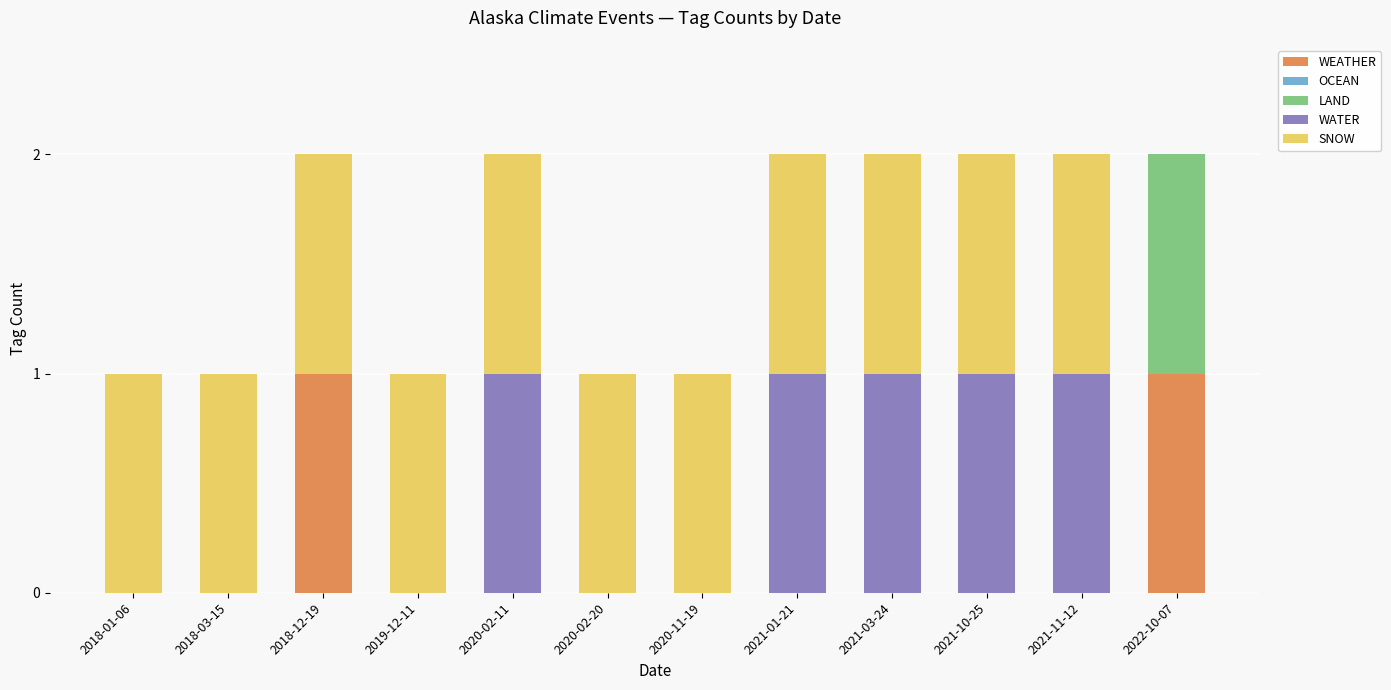

True or false: WEATHER has a value of 1 at 2018-12-19.

True